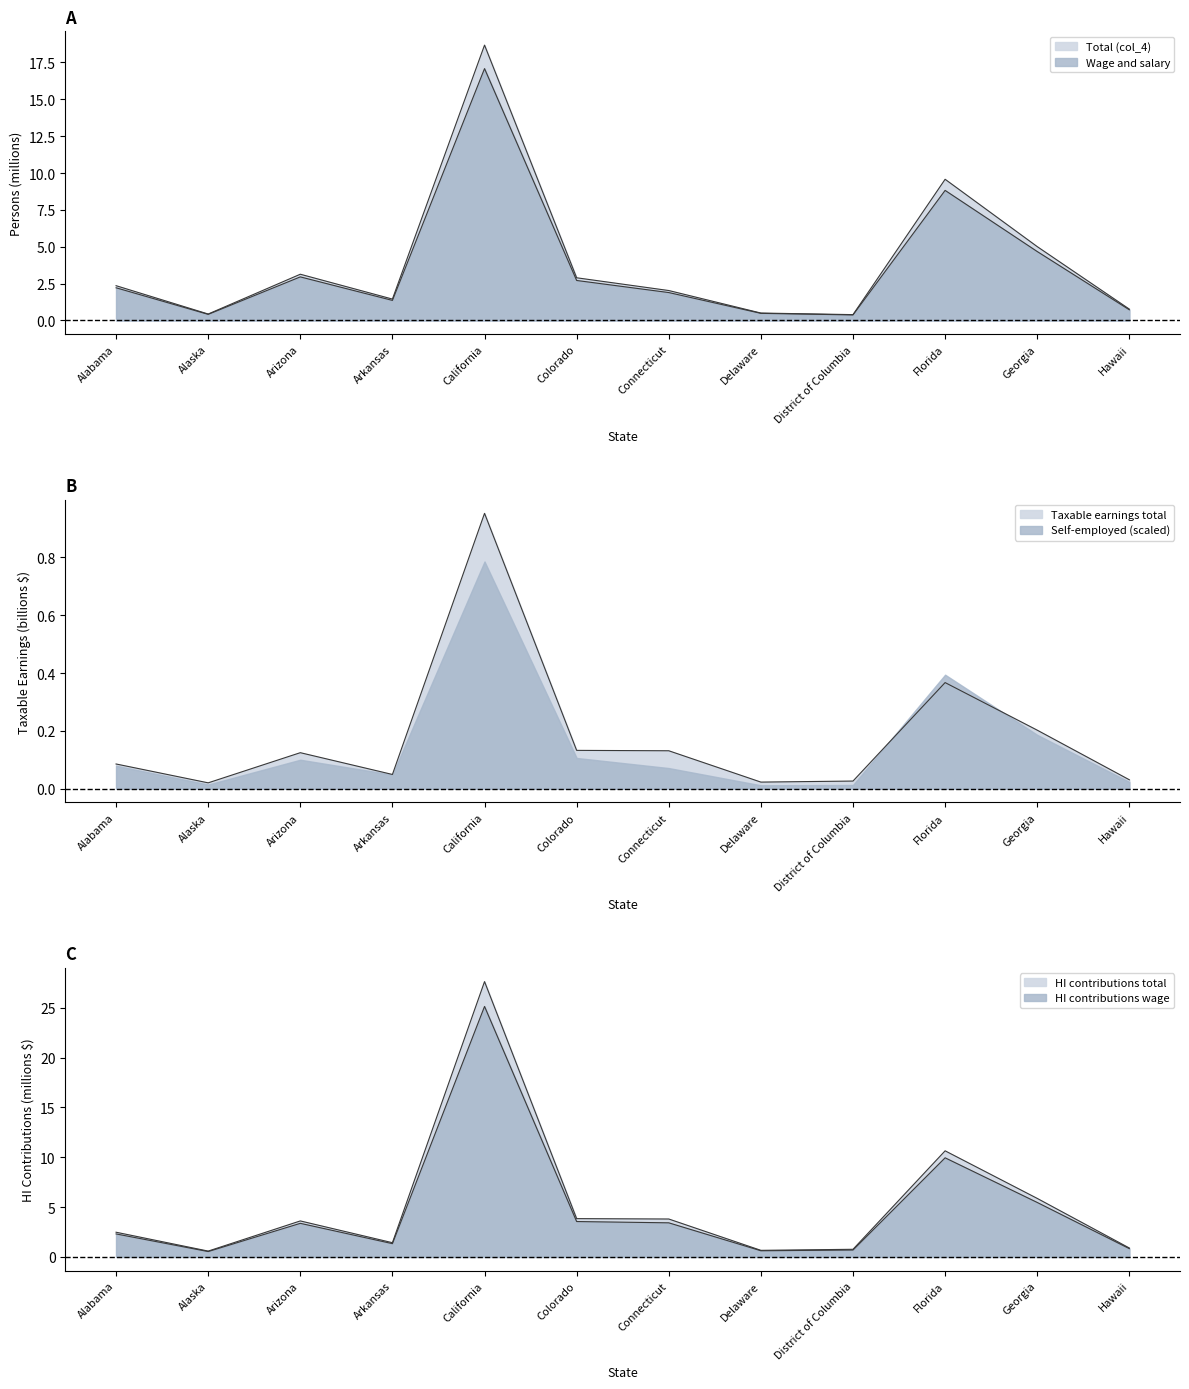

What is the total value across all series at Alaska?

2.0